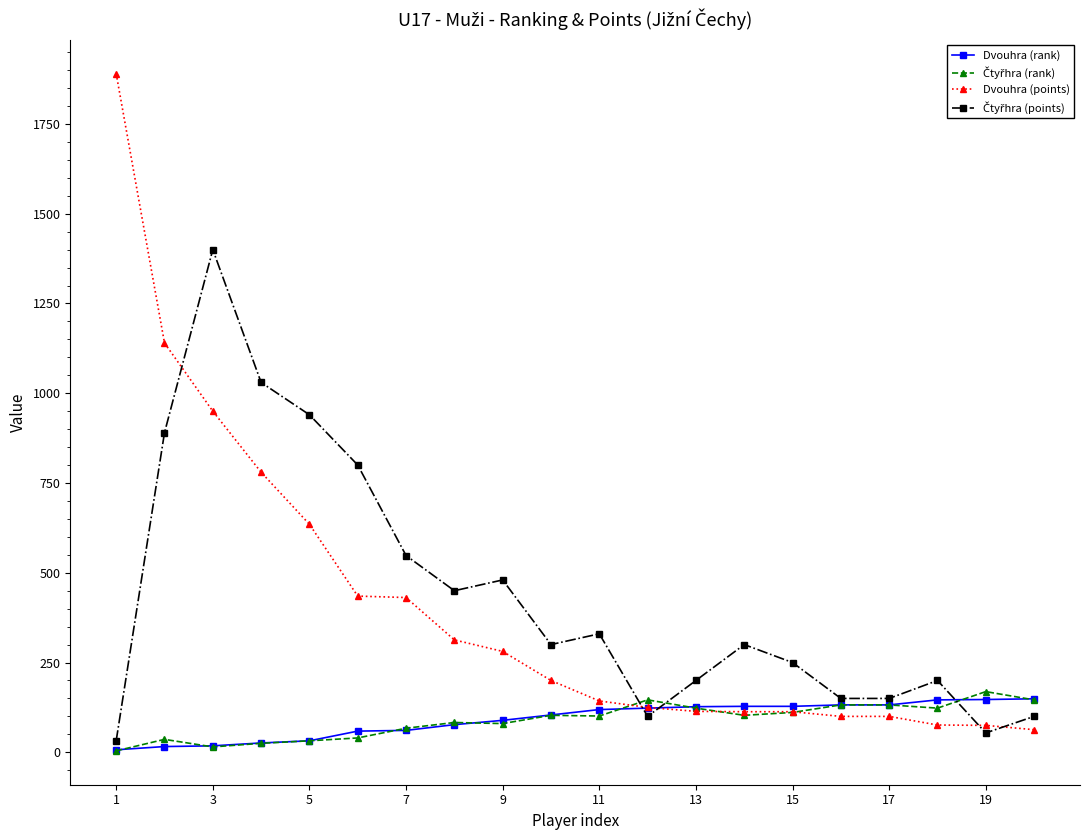

At how many categories does at least one series exceed 409?

9